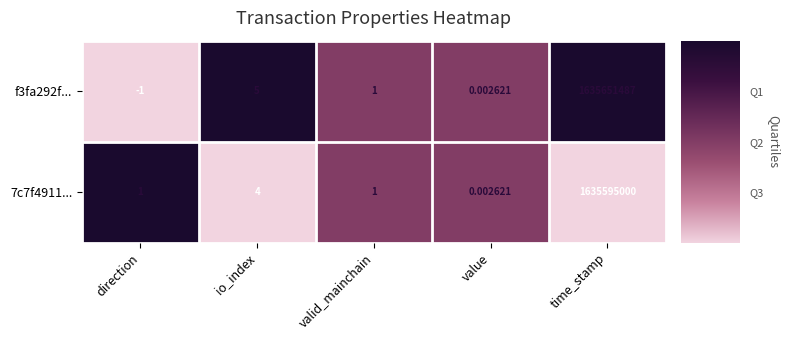

At which label does 7c7f4911... reach its peak?

time_stamp